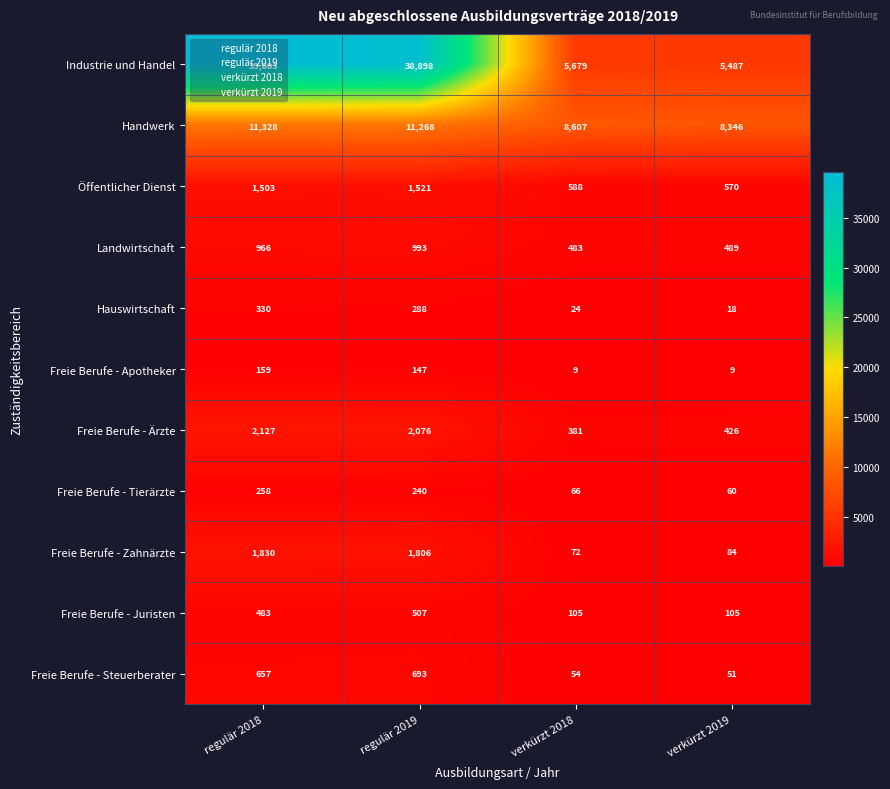

What is the sum of the Freie Berufe - Tierärzte values at verkürzt 2019 and regulär 2018?

318